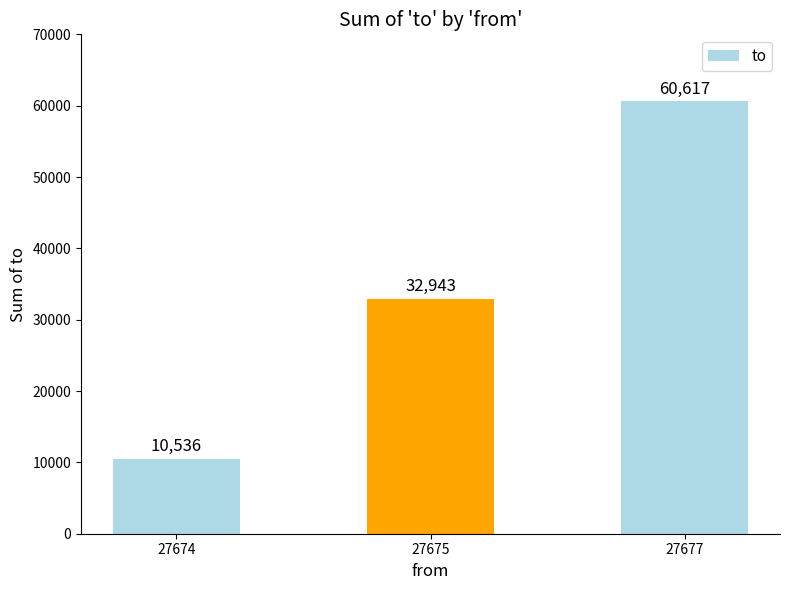

What is the change in value from 27675 to 27677?

+27674